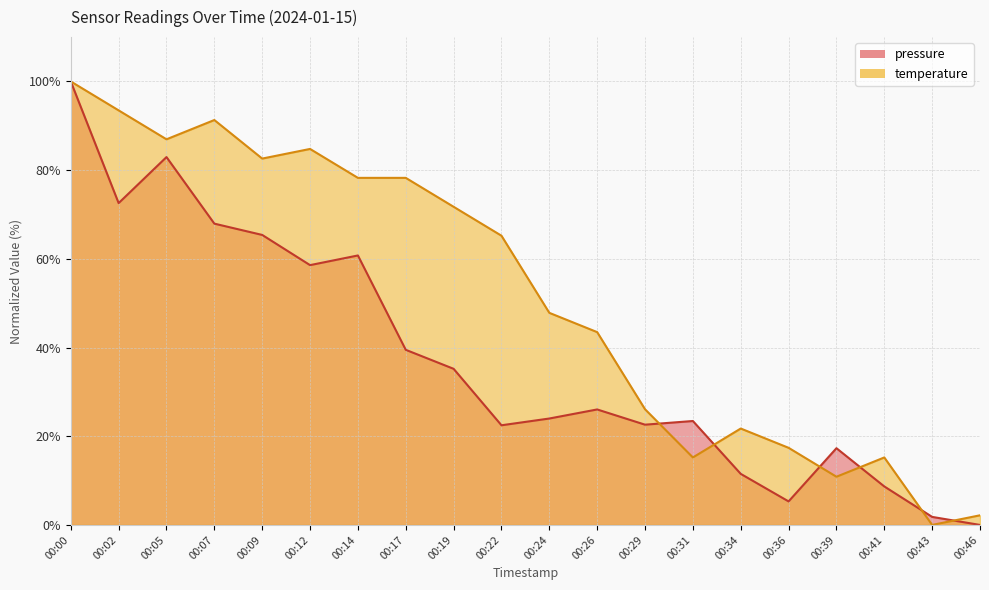

Is it true that temperature equals 93.5 at 00:02?

True